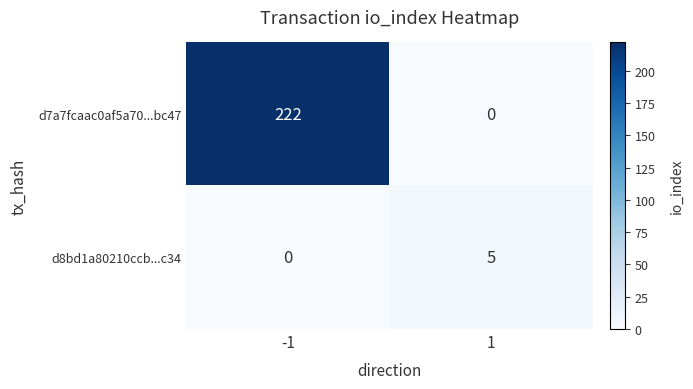

What is the approximate value of d8bd1a80210ccb...c34 at 1?

5